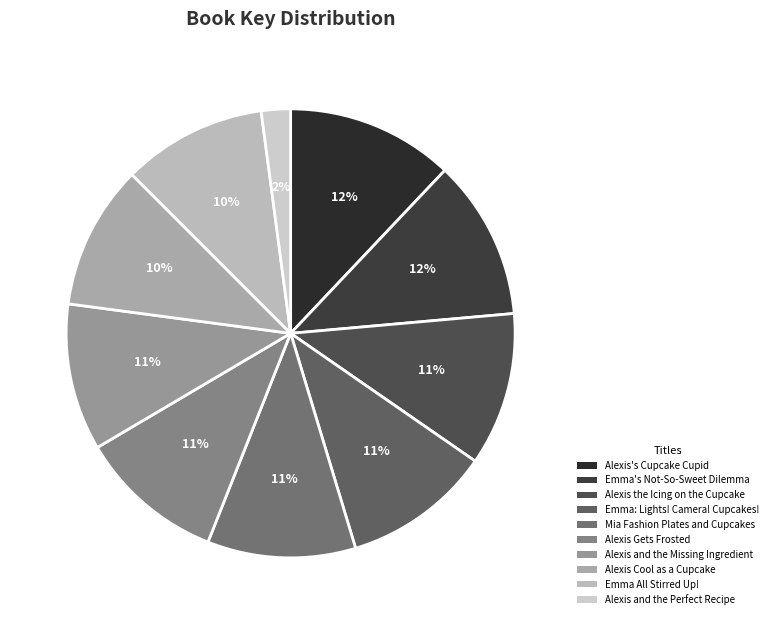

What percentage is the Emma All Stirred Up! slice, to the nearest percent?

10%